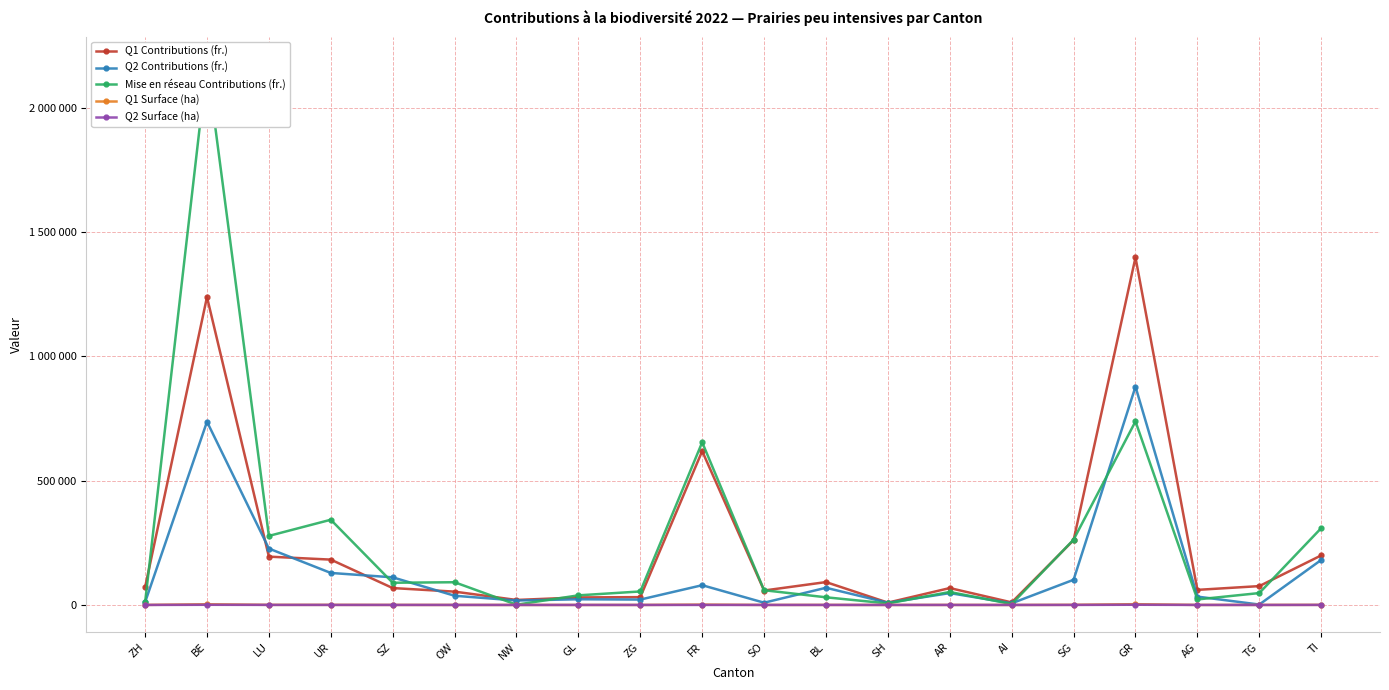

In Q1 Contributions (fr.), how many points are higher than both neighbors (excluding endpoints)?

5